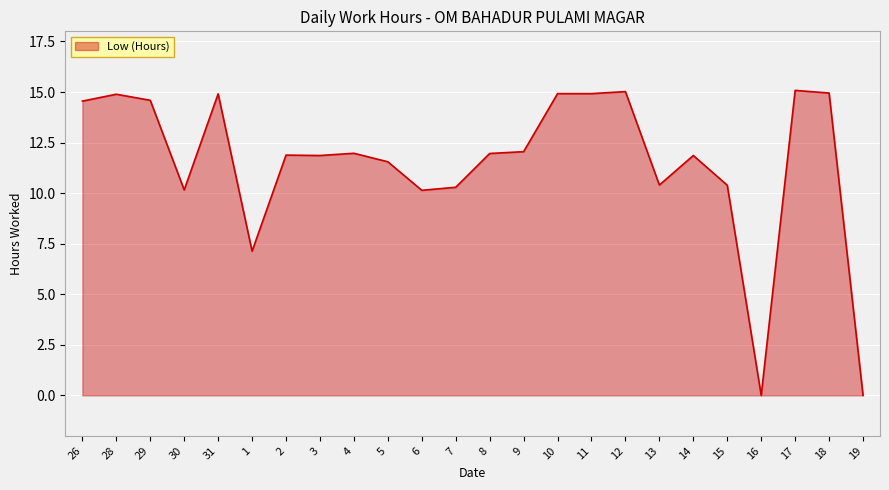

What is the greatest value displayed?

15.1